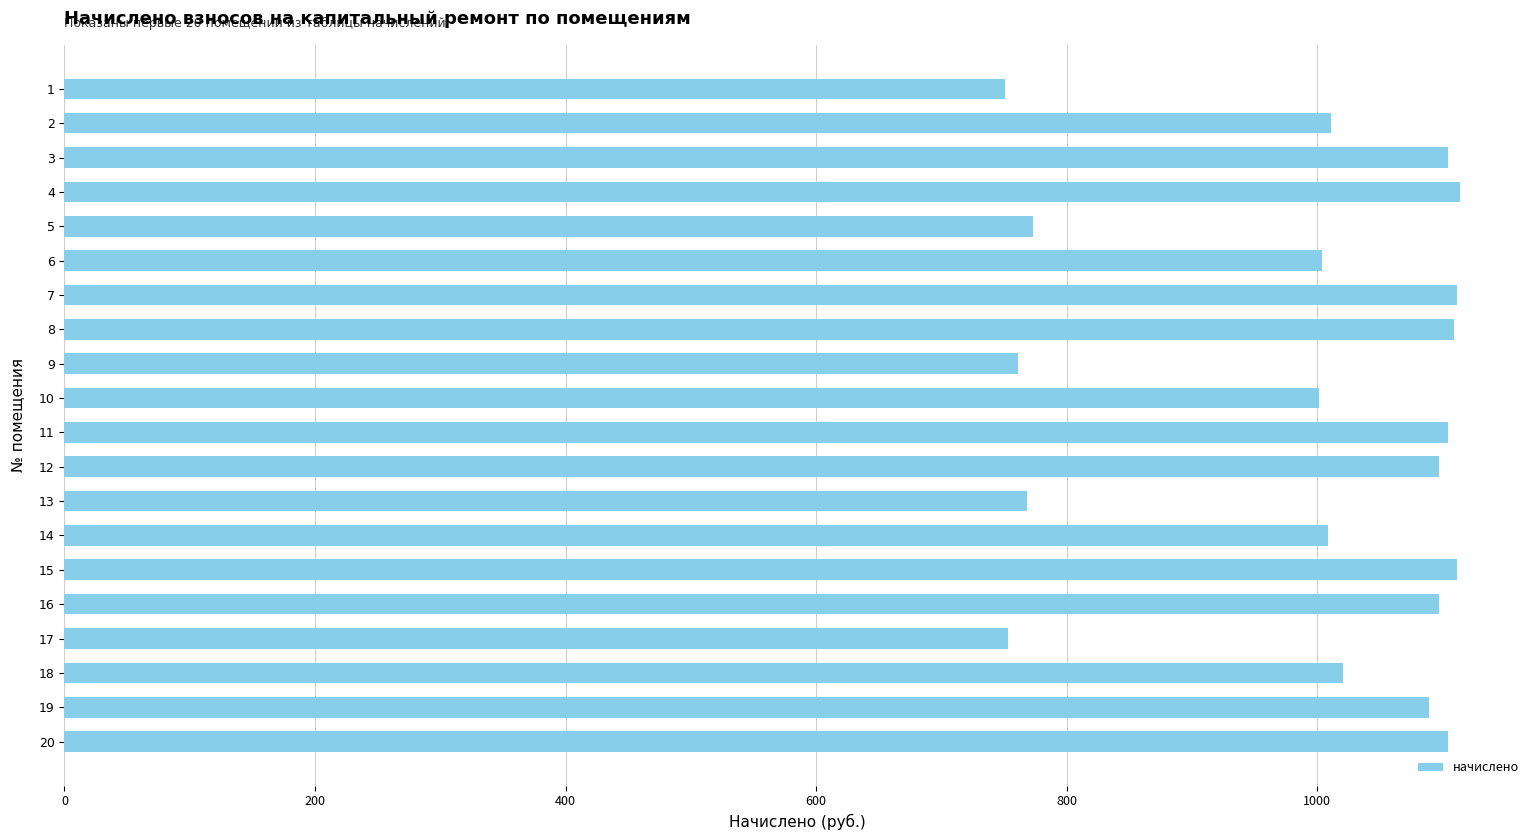

What is the value of the 7th bar from the top?

1111.7